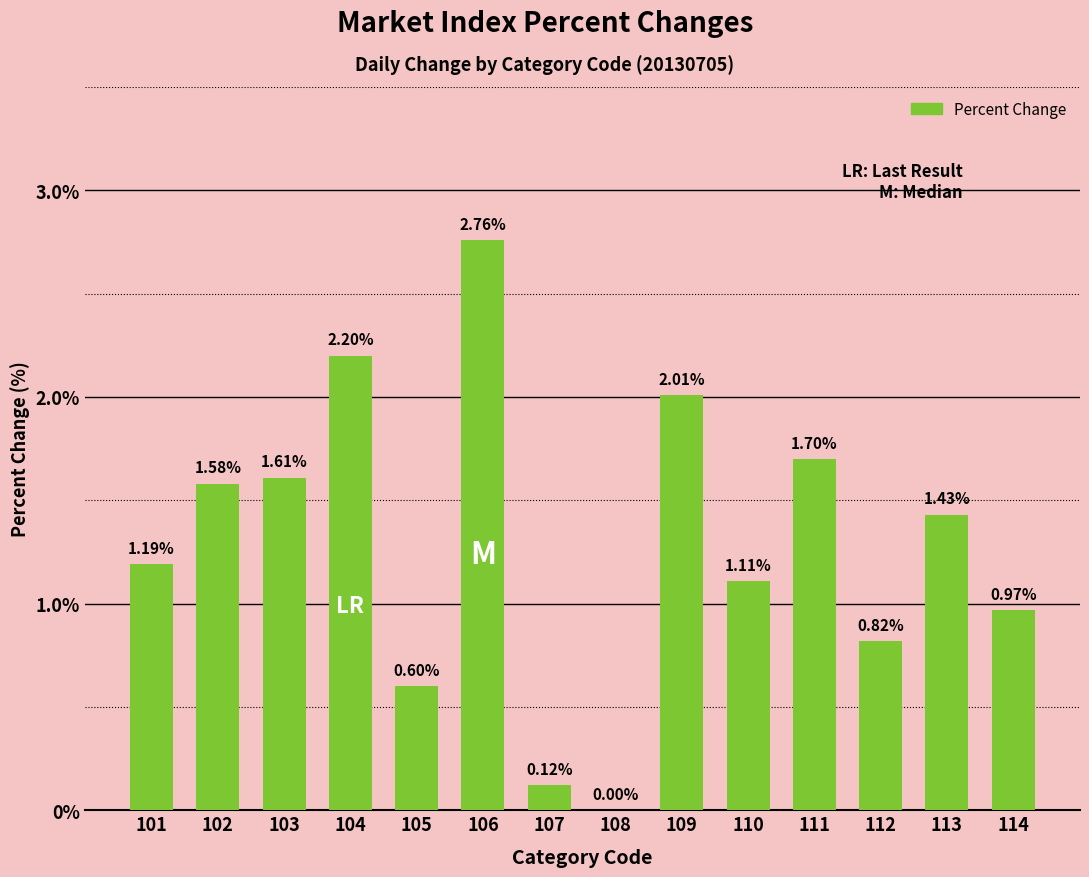

Are the bars grouped side by side (vs. stacked)?

No